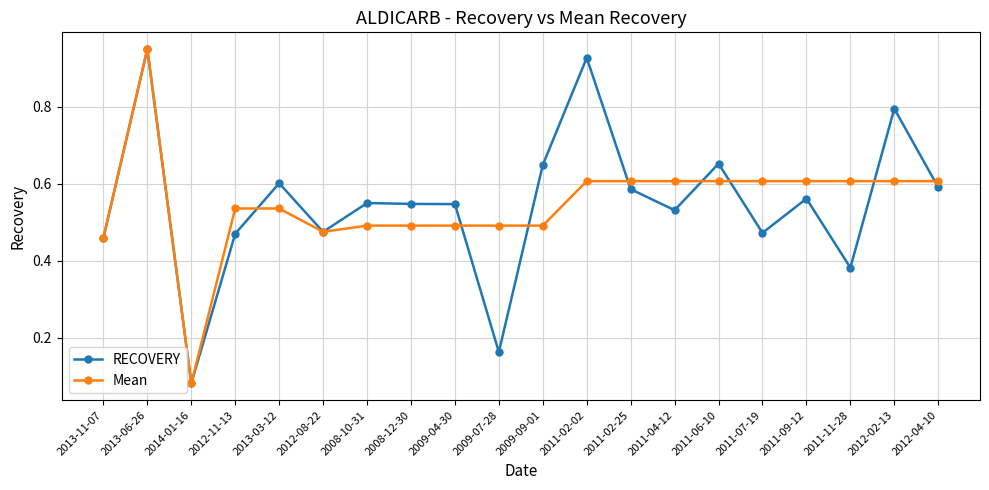

At which label does RECOVERY reach its peak?

2013-06-26